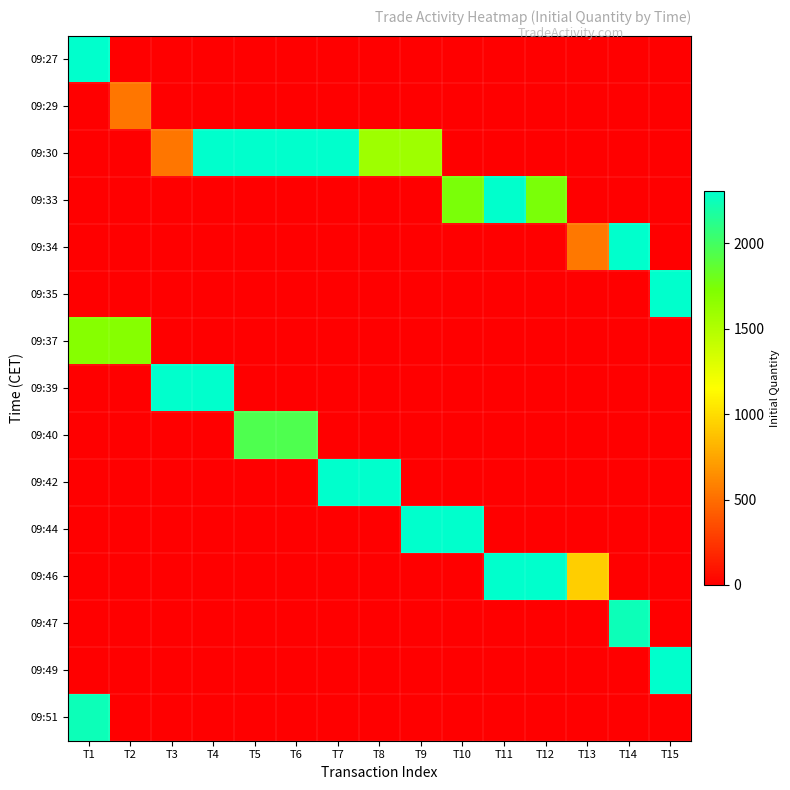

Which has a higher value, T7 or T15?

T7